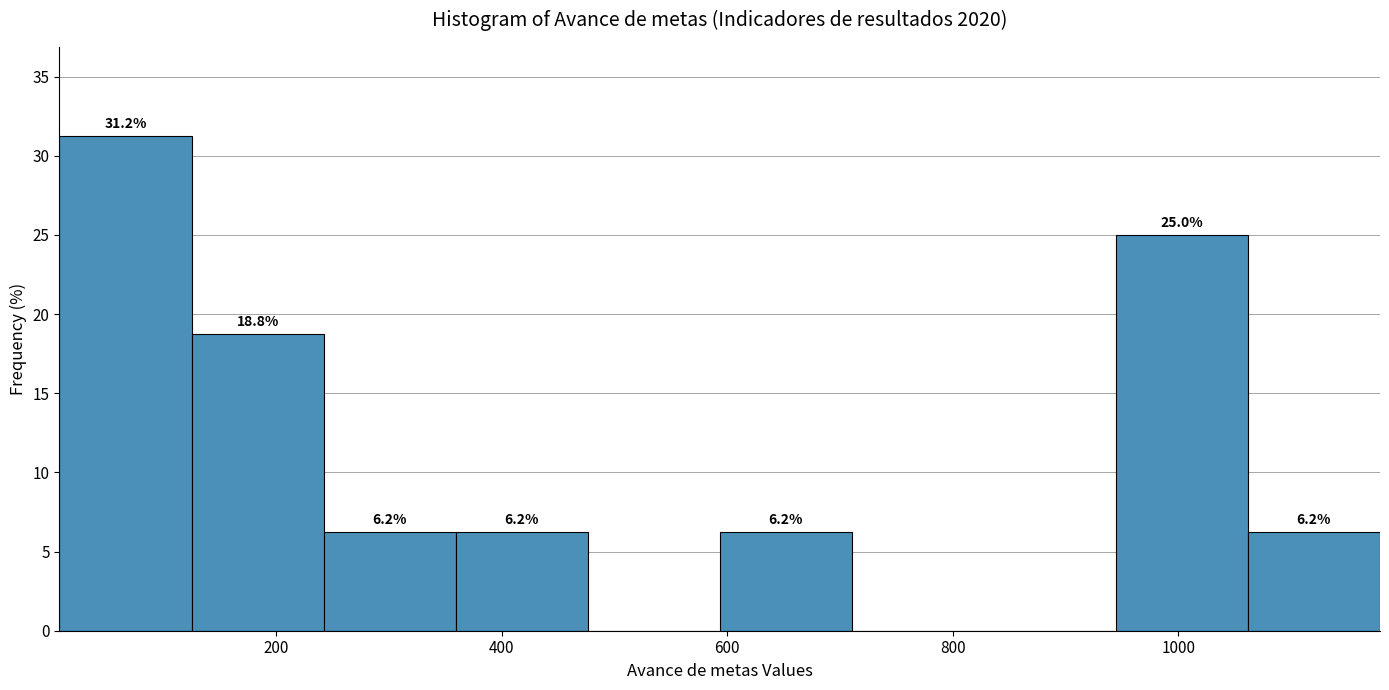

Over which range of the x-axis is the bar tallest?

0 to 120